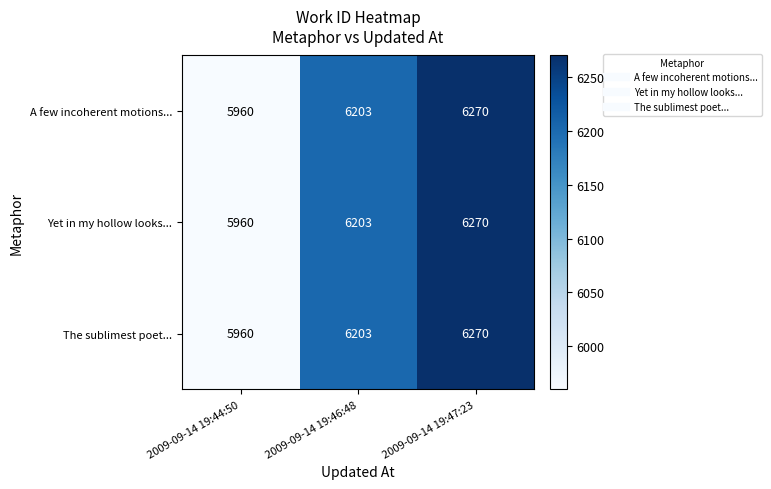

Which category has the lowest value across all series?

2009-09-14 19:44:50